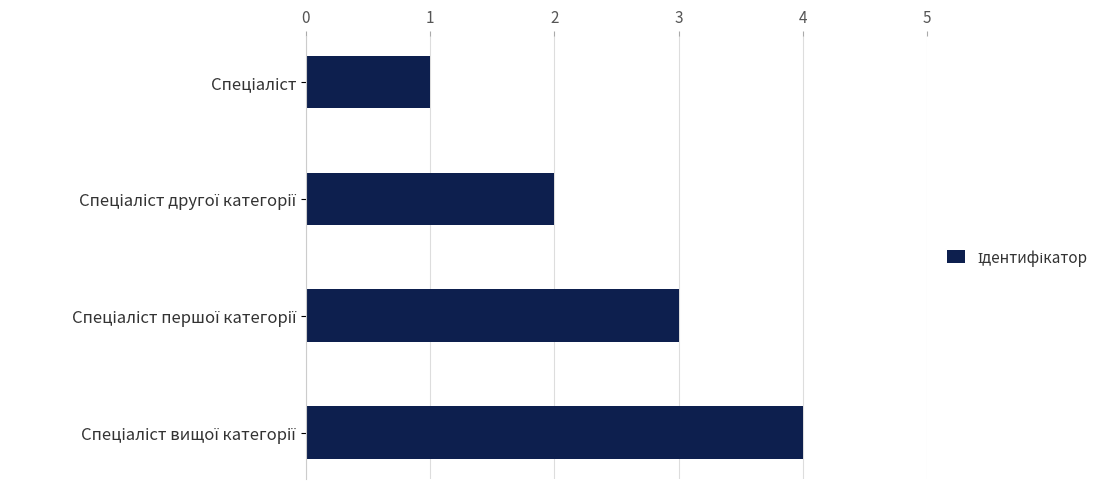

What is the sum of all values?

10